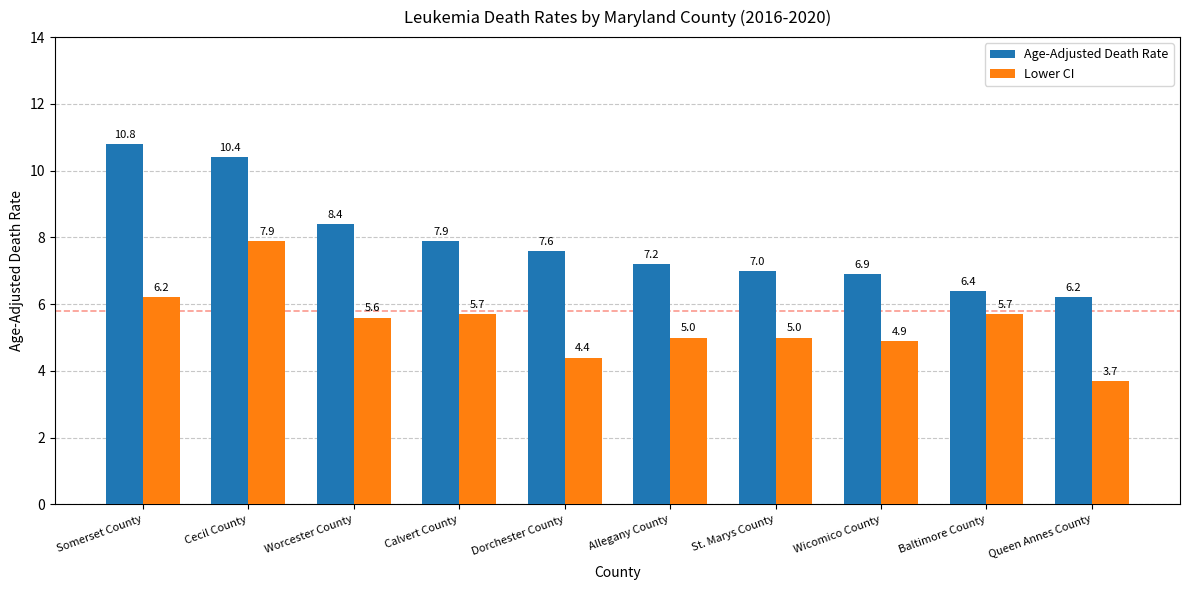

Reading left to right, transcribe all the data shown in this chart.

Age-Adjusted Death Rate: Somerset County=10.8	Cecil County=10.4	Worcester County=8.4	Calvert County=7.9	Dorchester County=7.6	Allegany County=7.2	St. Marys County=7.0	Wicomico County=6.9	Baltimore County=6.4	Queen Annes County=6.2
Lower CI: Somerset County=6.2	Cecil County=7.9	Worcester County=5.6	Calvert County=5.7	Dorchester County=4.4	Allegany County=5.0	St. Marys County=5.0	Wicomico County=4.9	Baltimore County=5.7	Queen Annes County=3.7